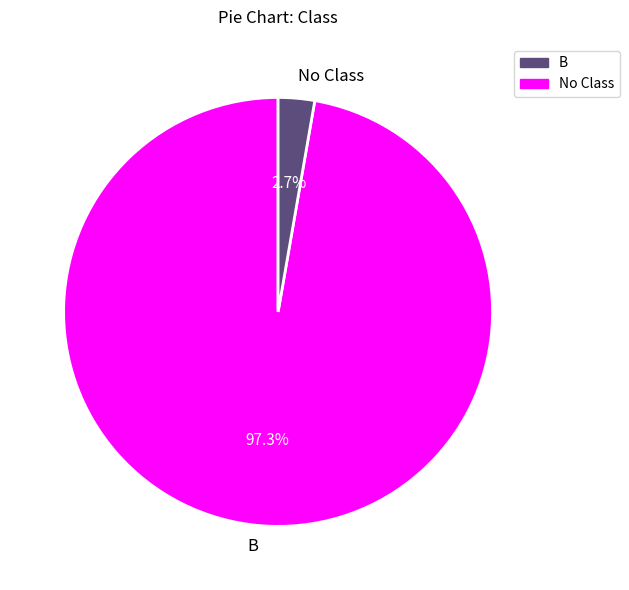

The B slice represents 1% of the pie. True or false?

False